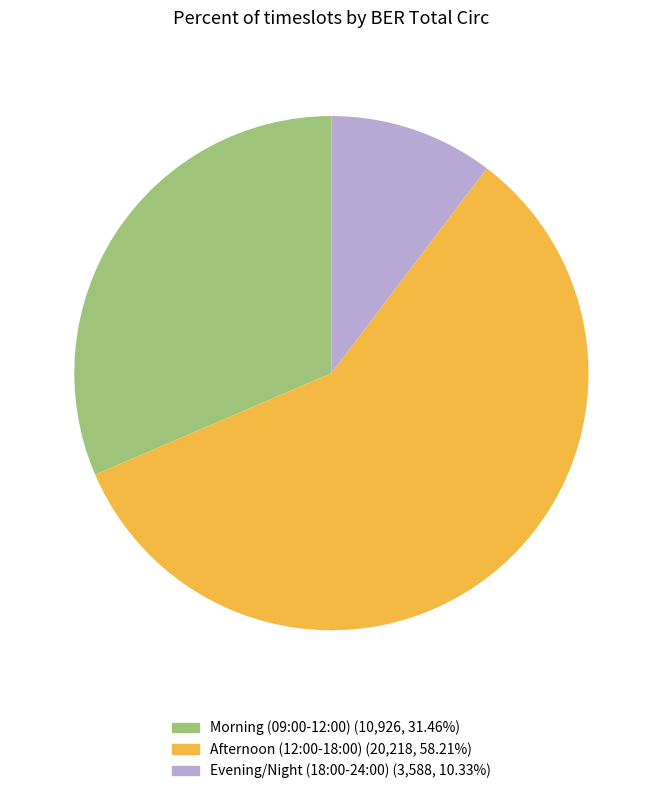

Is there a majority slice in this chart?

Yes